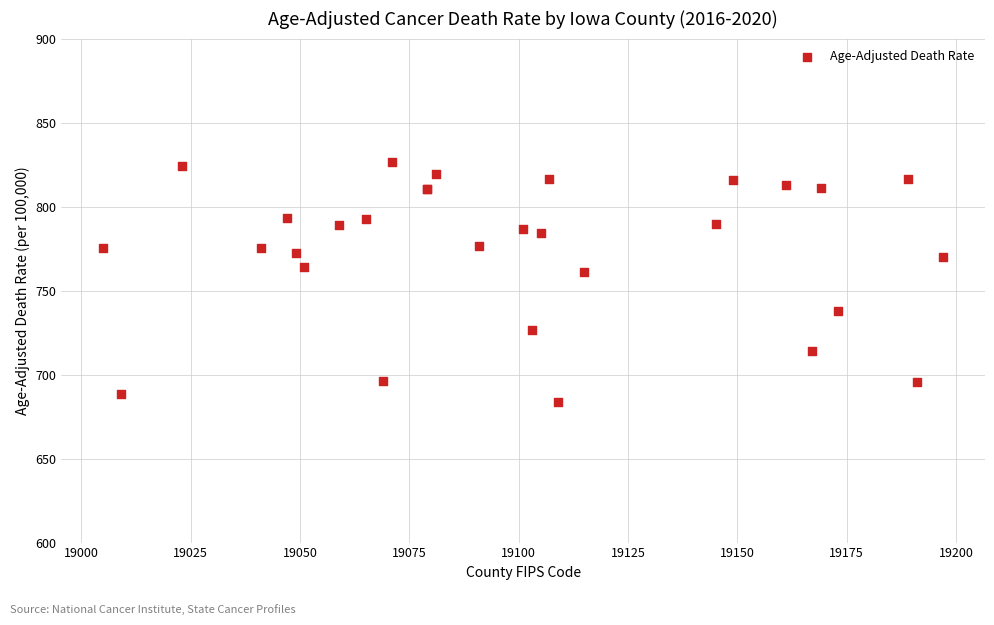

What Y value in the scatter plot is closest to 755?

760.8